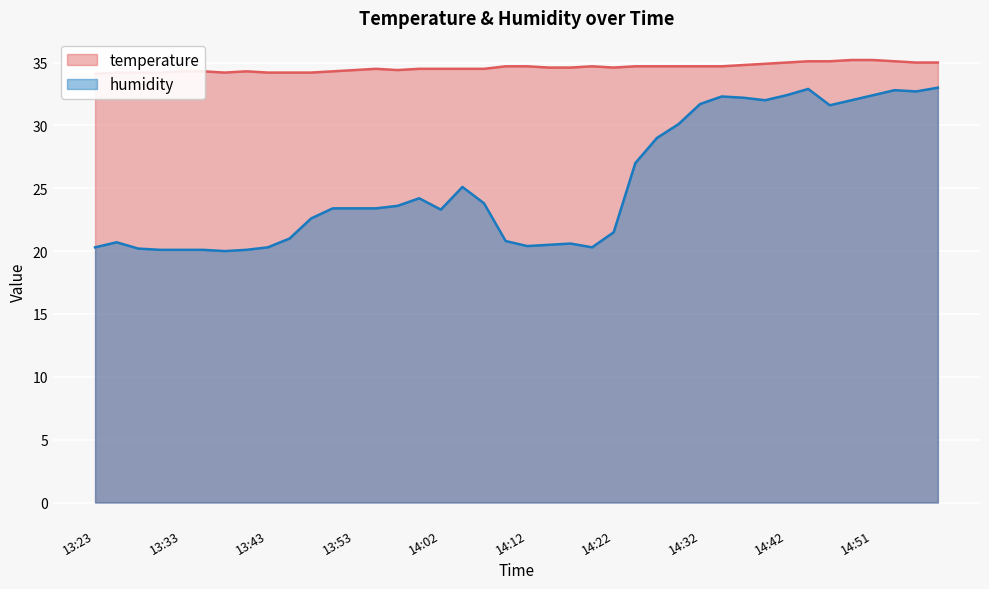

What are all the series names shown in the legend?

temperature, humidity